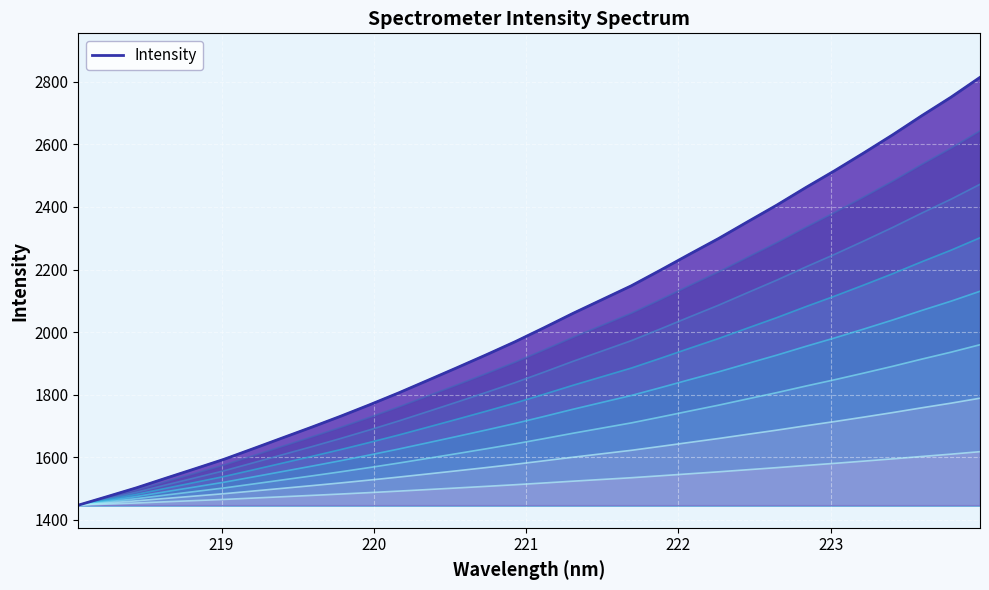

List the labels in order of value, smallest first.

218.0596, 218.2508, 218.442, 218.6332, 218.8244, 219.0156, 219.2067, 219.3979, 219.589, 219.7801, 219.9712, 220.1623, 220.3533, 220.5444, 220.7354, 220.9264, 221.1174, 221.3083, 221.4993, 221.6902, 221.8812, 222.0721, 222.263, 222.4538, 222.6447, 222.8355, 223.0264, 223.2172, 223.408, 223.5987, 223.7895, 223.9802